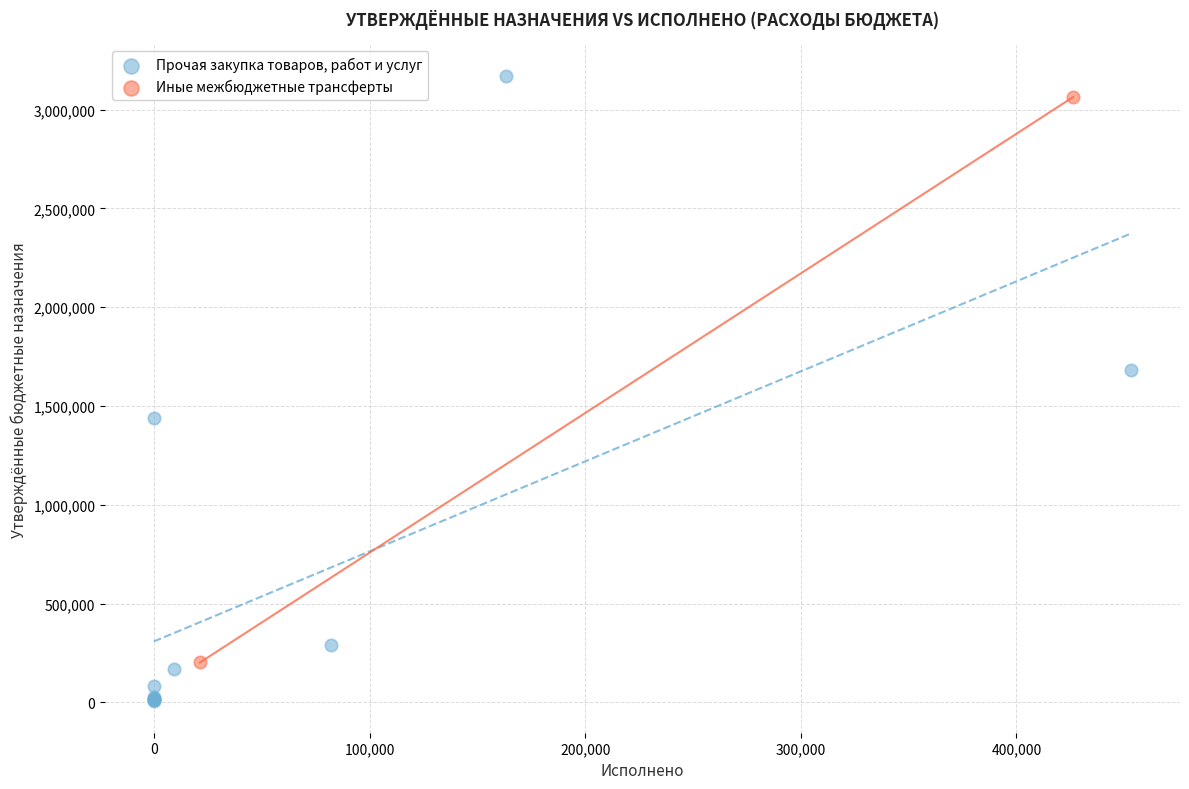

What are all the series names shown in the legend?

Прочая закупка товаров, работ и услуг, Иные межбюджетные трансферты